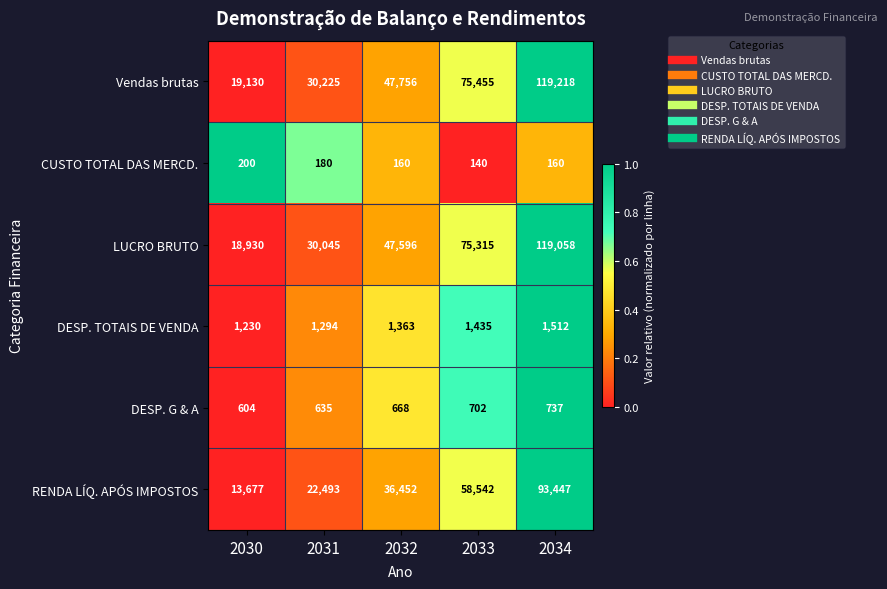

What is the sum of all DESP. TOTAIS DE VENDA values?

6834